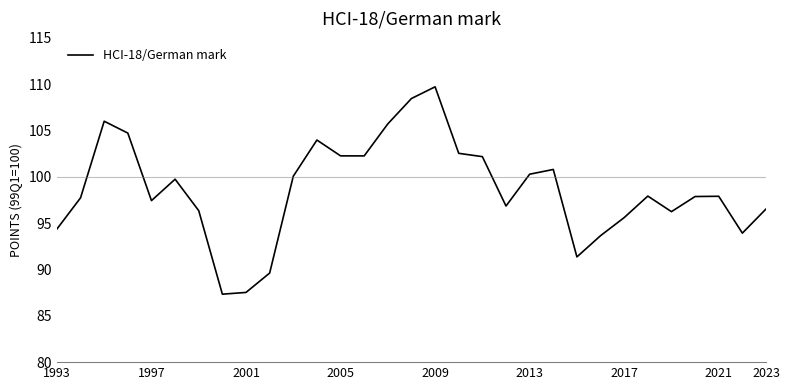

What is the greatest value displayed?

109.7